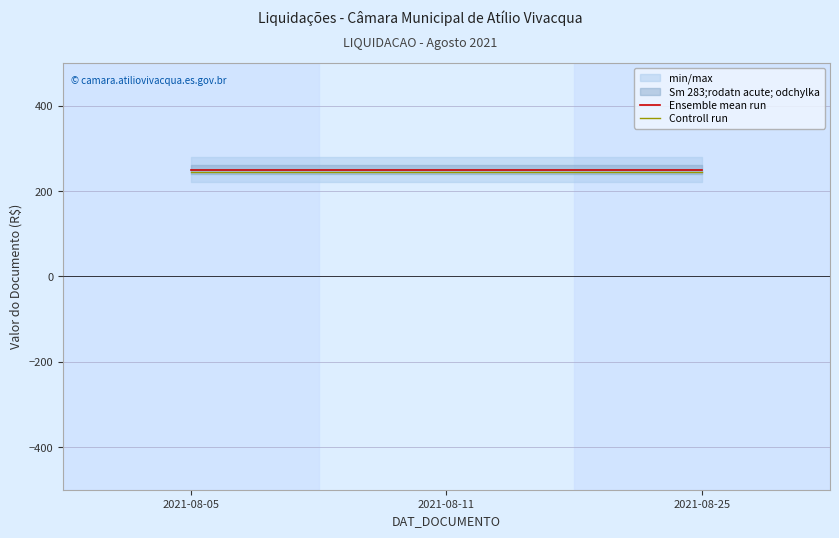

How many lines are shown in the chart?

2